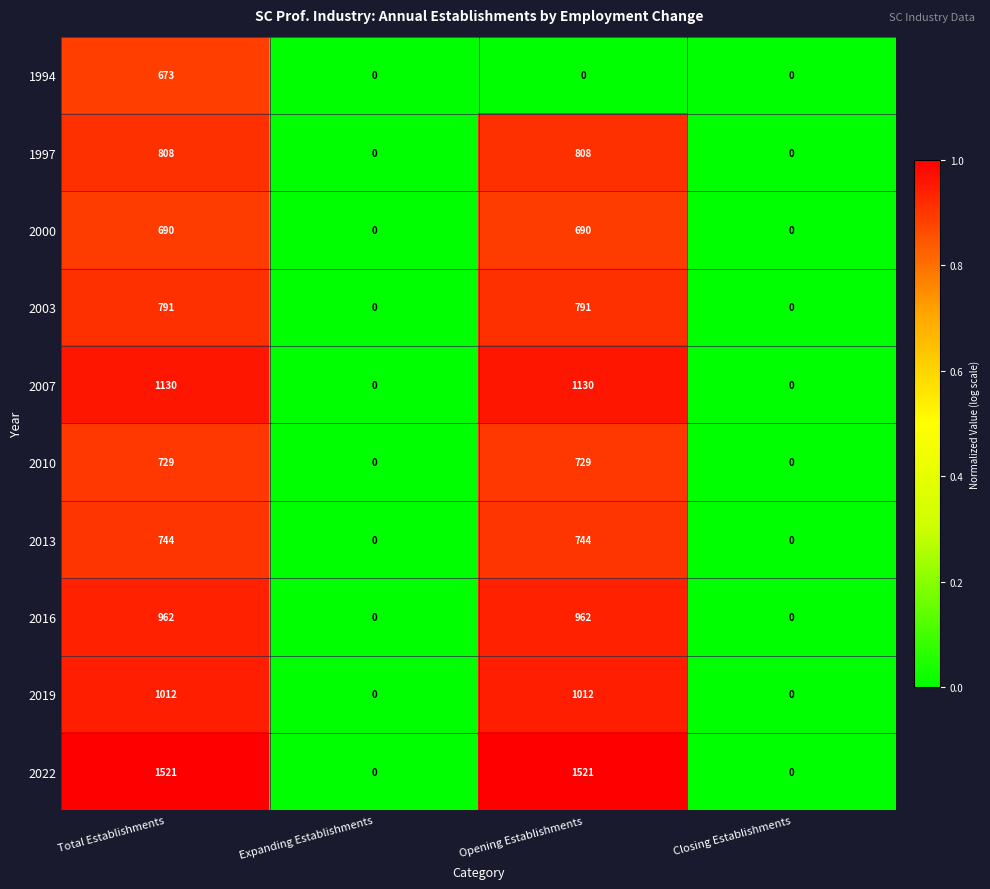

Which series has the widest spread of values?

2022